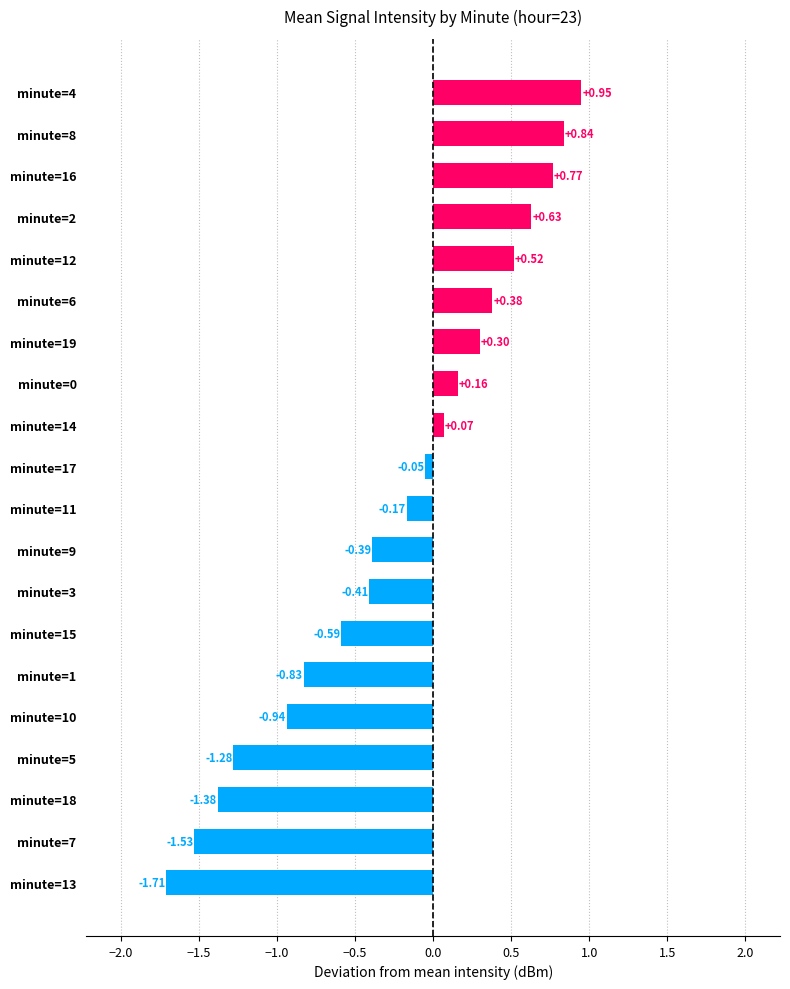

Rank the categories by value from lowest to highest.

minute=13, minute=7, minute=18, minute=5, minute=10, minute=1, minute=15, minute=3, minute=9, minute=11, minute=17, minute=14, minute=0, minute=19, minute=6, minute=12, minute=2, minute=16, minute=8, minute=4